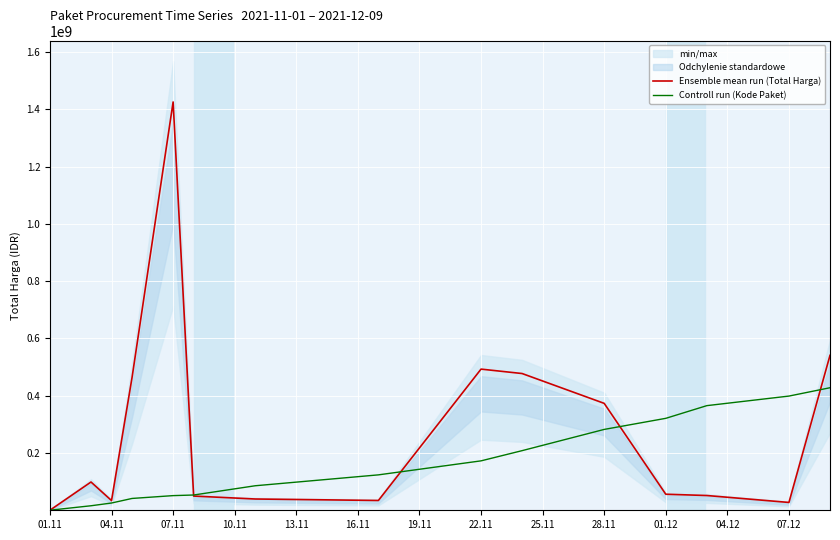

The value of Controll run (Kode Paket) at 28.11 is 282418466.7. True or false?

True